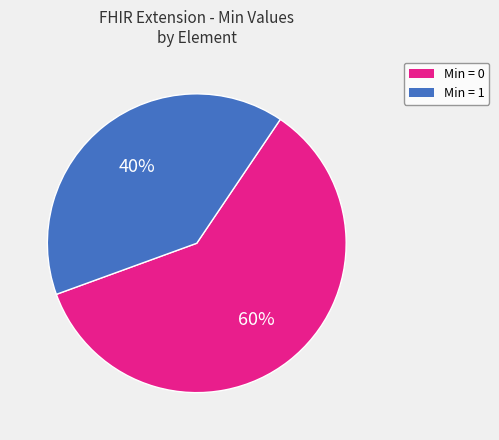

To the nearest percent, what percentage of the pie is Min = 0?

60%